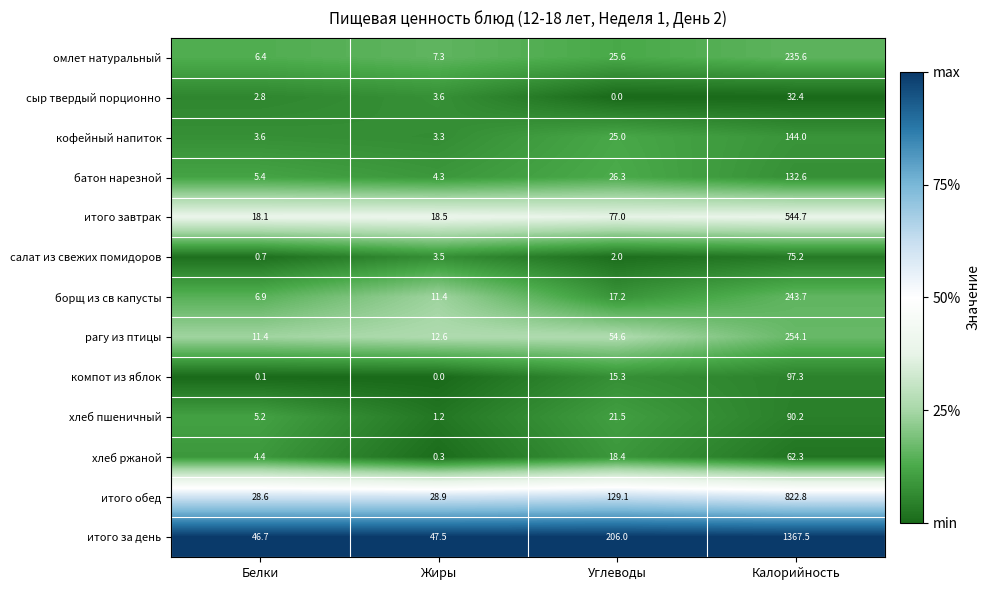

Rank the series by their maximum value, from highest to lowest.

итого за день, итого обед, итого завтрак, рагу из птицы, борщ из св капусты, омлет натуральный, кофейный напиток, батон нарезной, компот из яблок, хлеб пшеничный, салат из свежих помидоров, хлеб ржаной, сыр твердый порционно